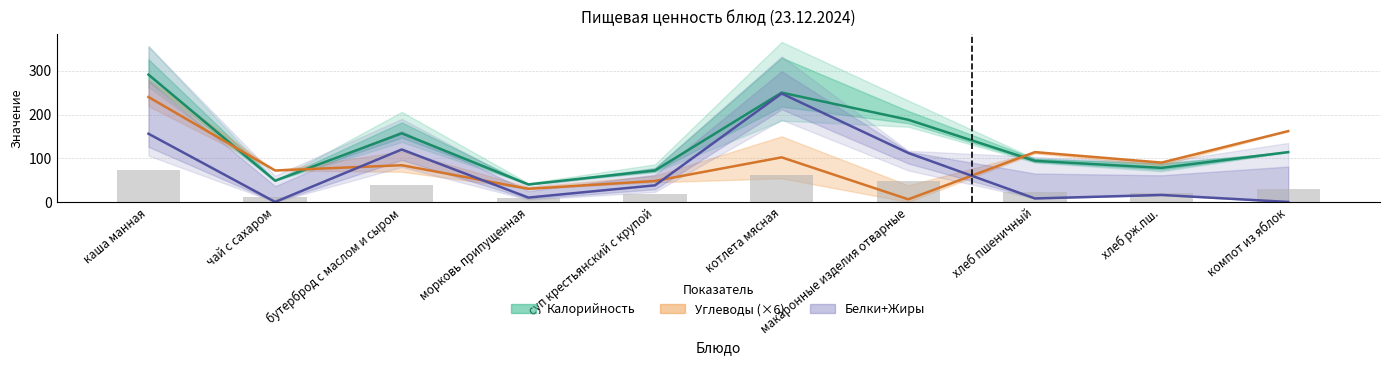

What is the lowest value of the Калорийность series?

40.0